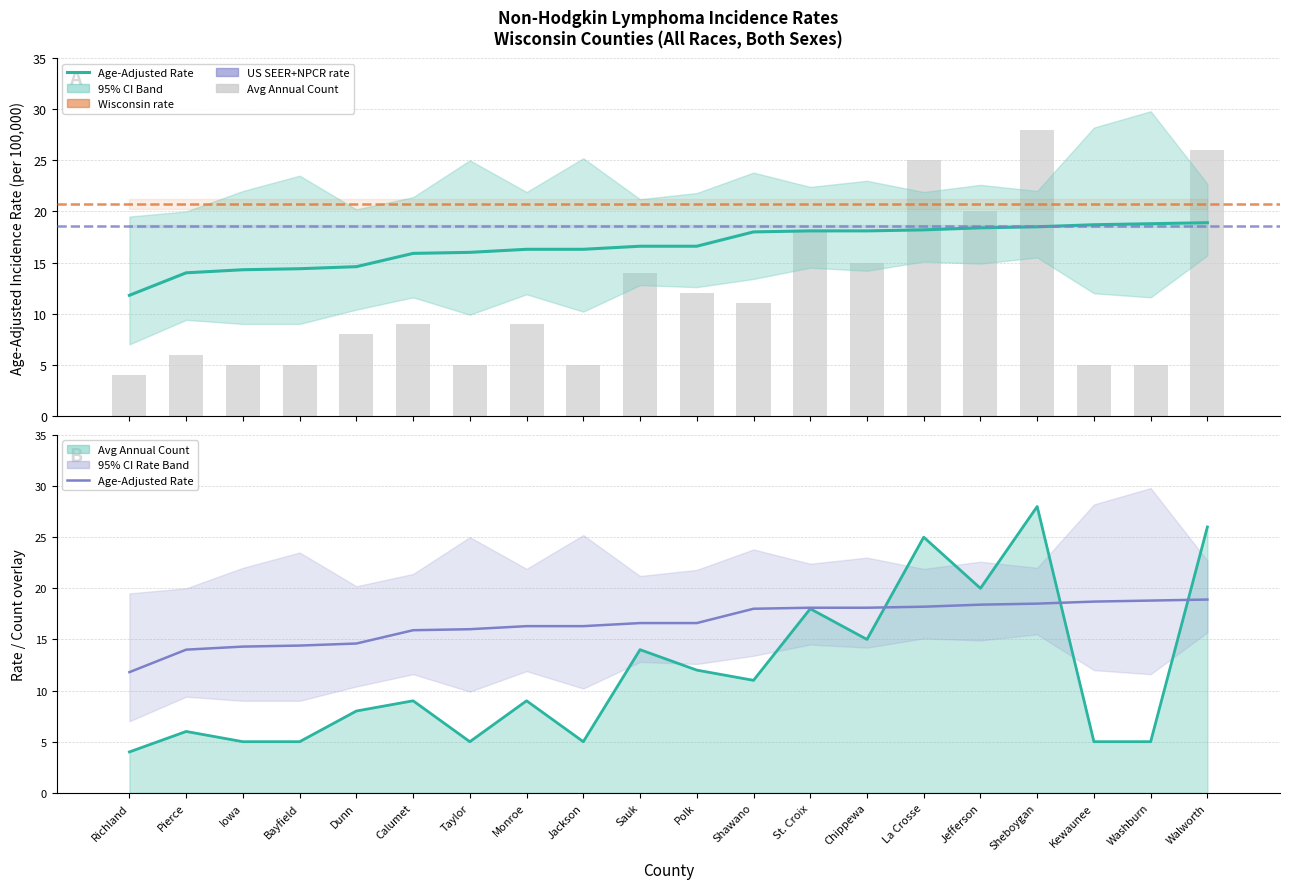

List the labels in order of Avg Annual Count value, largest first.

Sheboygan, Walworth, La Crosse, Jefferson, St. Croix, Chippewa, Sauk, Polk, Shawano, Calumet, Monroe, Dunn, Pierce, Iowa, Bayfield, Taylor, Jackson, Kewaunee, Washburn, Richland